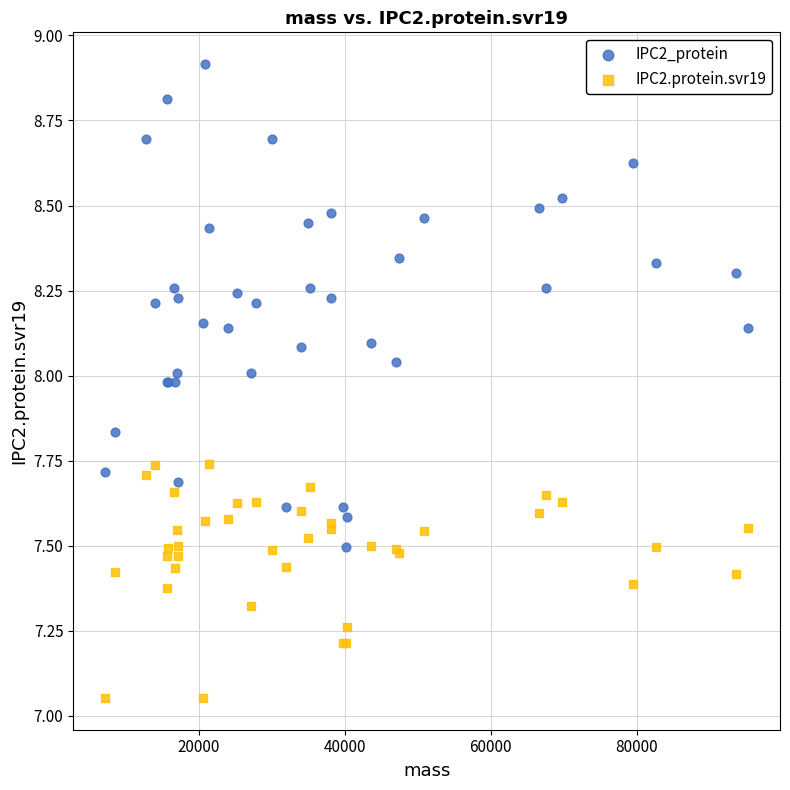

Which series contains the highest Y value?

IPC2_protein